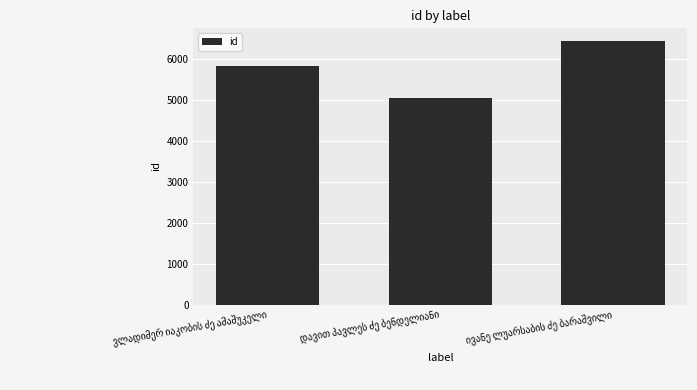

What is the smallest value displayed?

5046